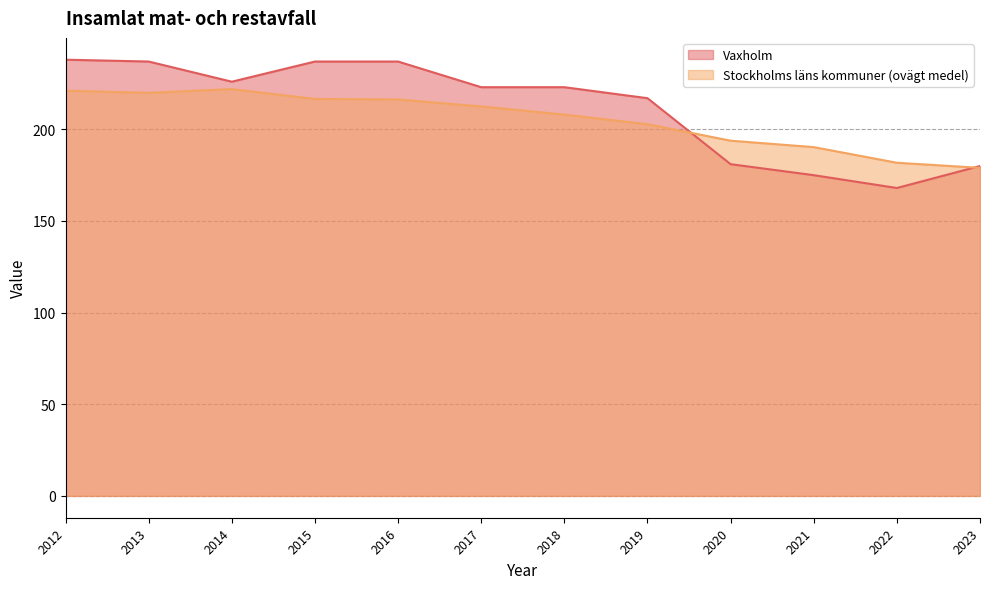

Reading left to right, list all the values displayed in this chart.

Vaxholm: 2012=238.0	2013=237.0	2014=226.0	2015=237.0	2016=237.0	2017=223.0	2018=223.0	2019=217.0	2020=181.0	2021=175.0	2022=168.0	2023=180.0
Stockholms läns kommuner (ovägt medel): 2012=221.1	2013=219.9	2014=222.0	2015=216.6	2016=216.3	2017=212.5	2018=208.0	2019=202.8	2020=193.8	2021=190.3	2022=181.8	2023=179.0